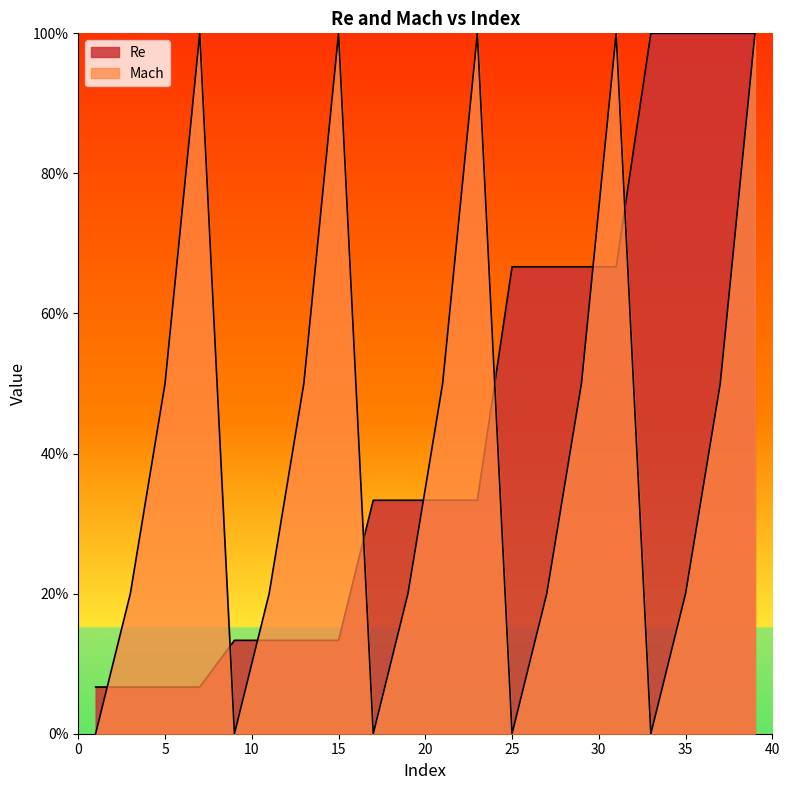

At which label is Mach closest to 0?

1